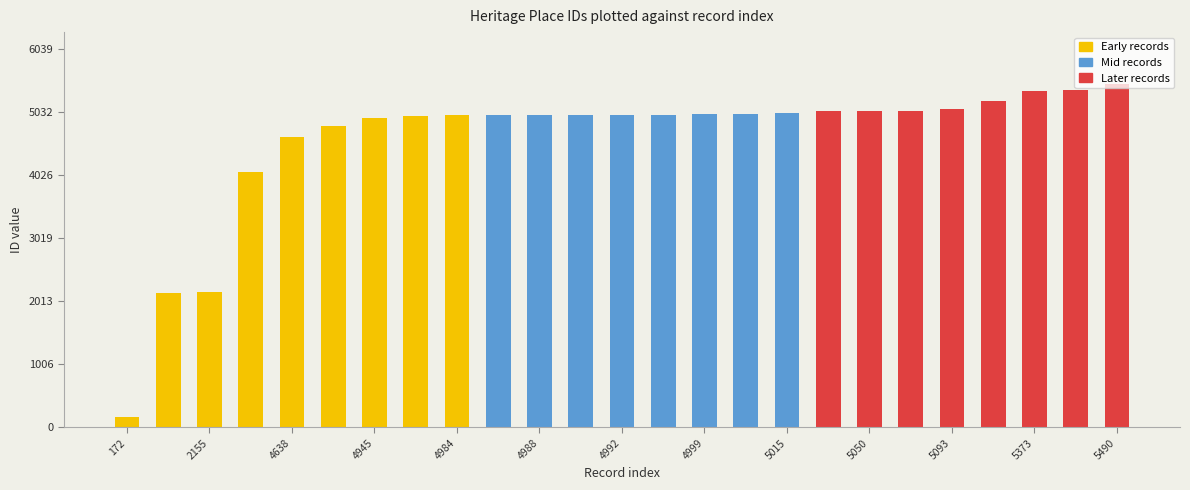

What is the smallest value displayed?

172